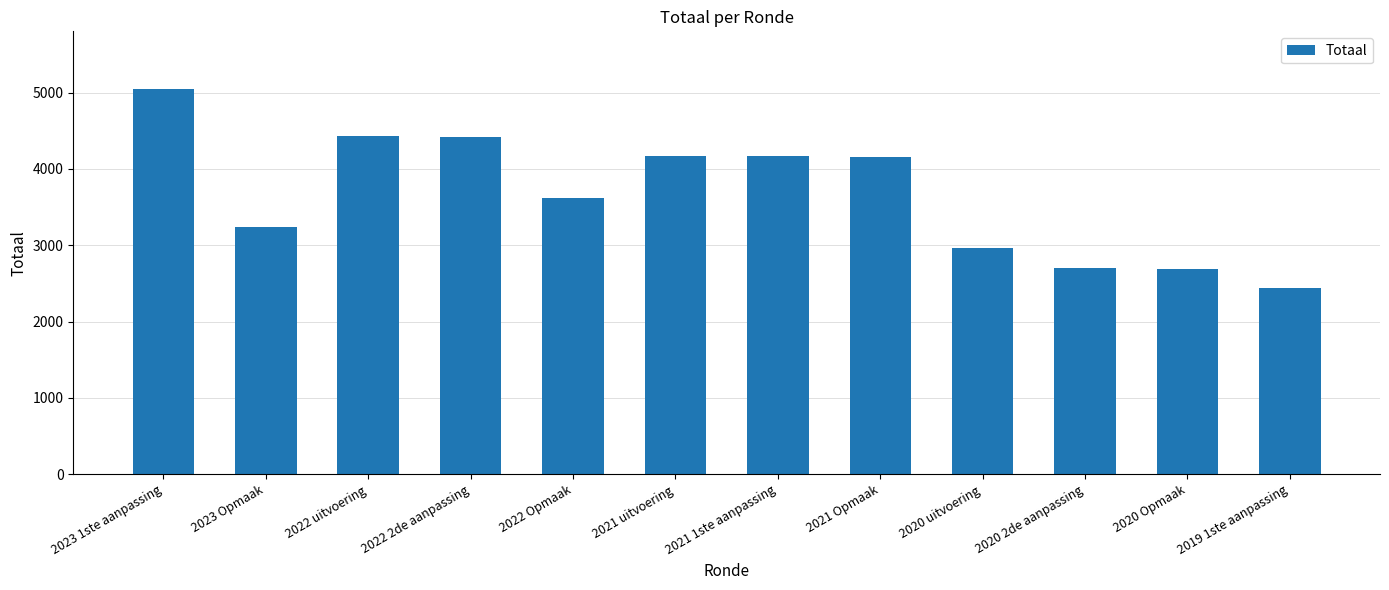

Are the bars horizontal?

No